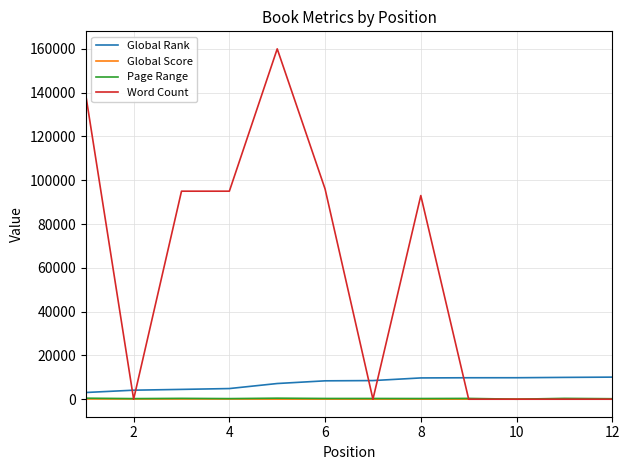

Which series has the largest total across all categories?

Word Count